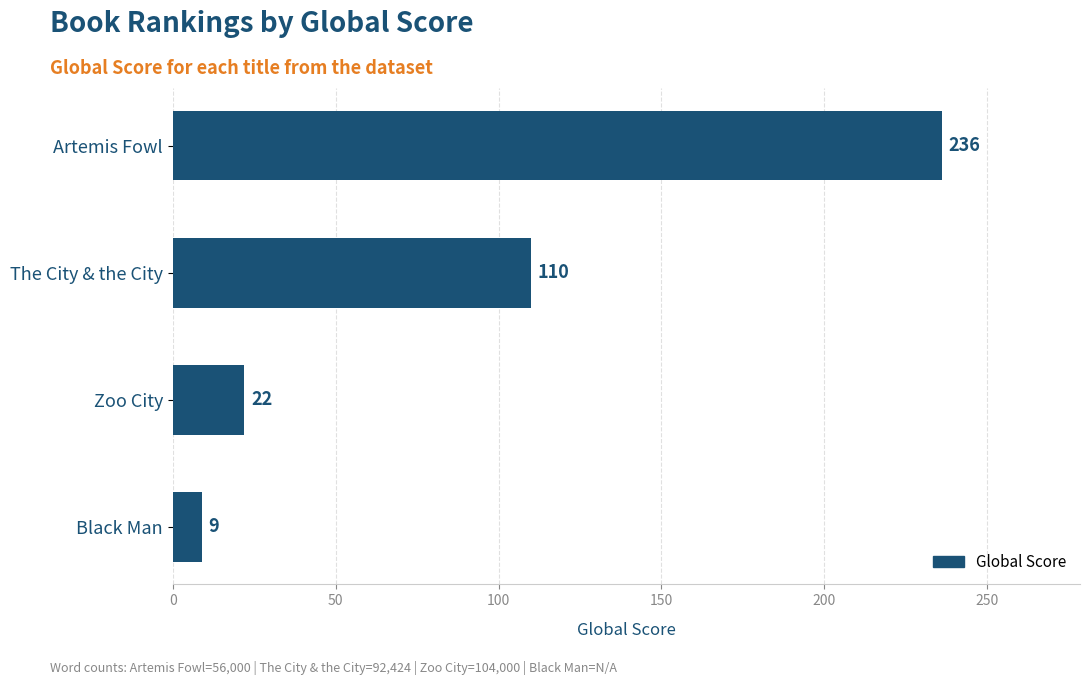

List the labels in order of value, largest first.

Artemis Fowl, The City & the City, Zoo City, Black Man